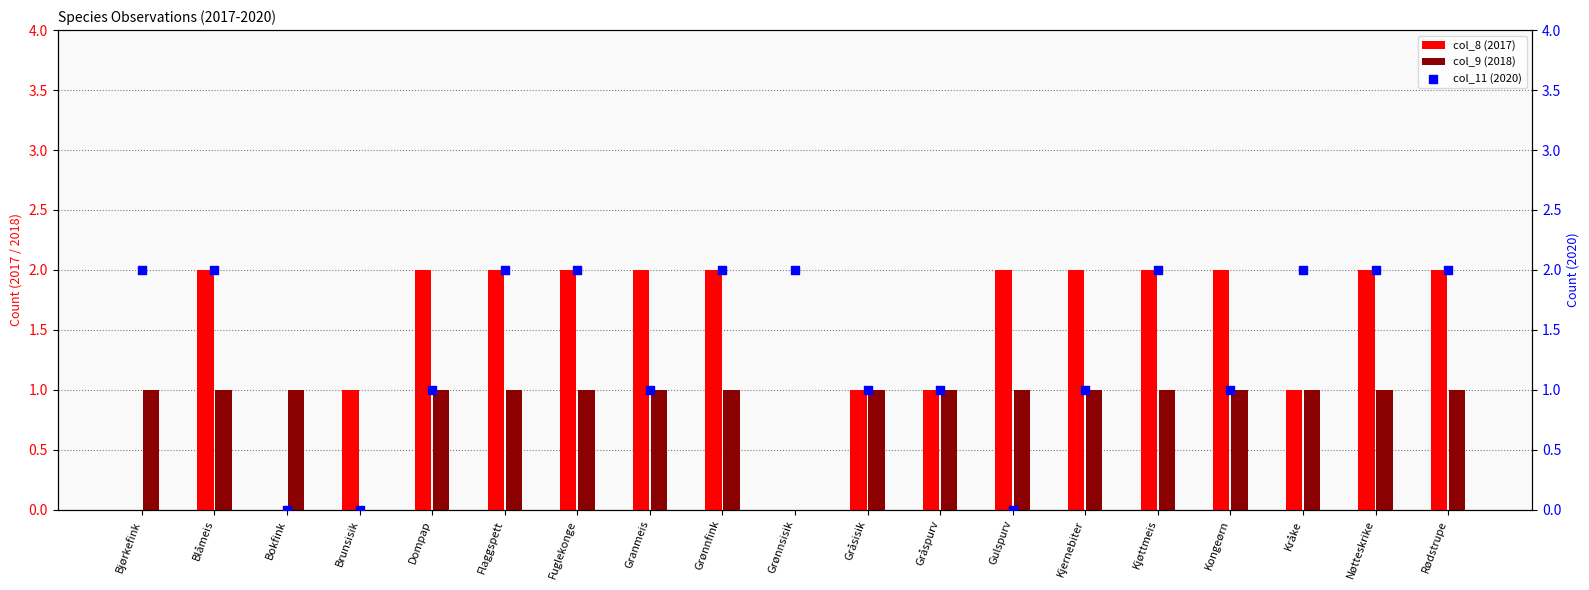

What are all the series names shown in the legend?

col_8 (2017), col_9 (2018), col_11 (2020)